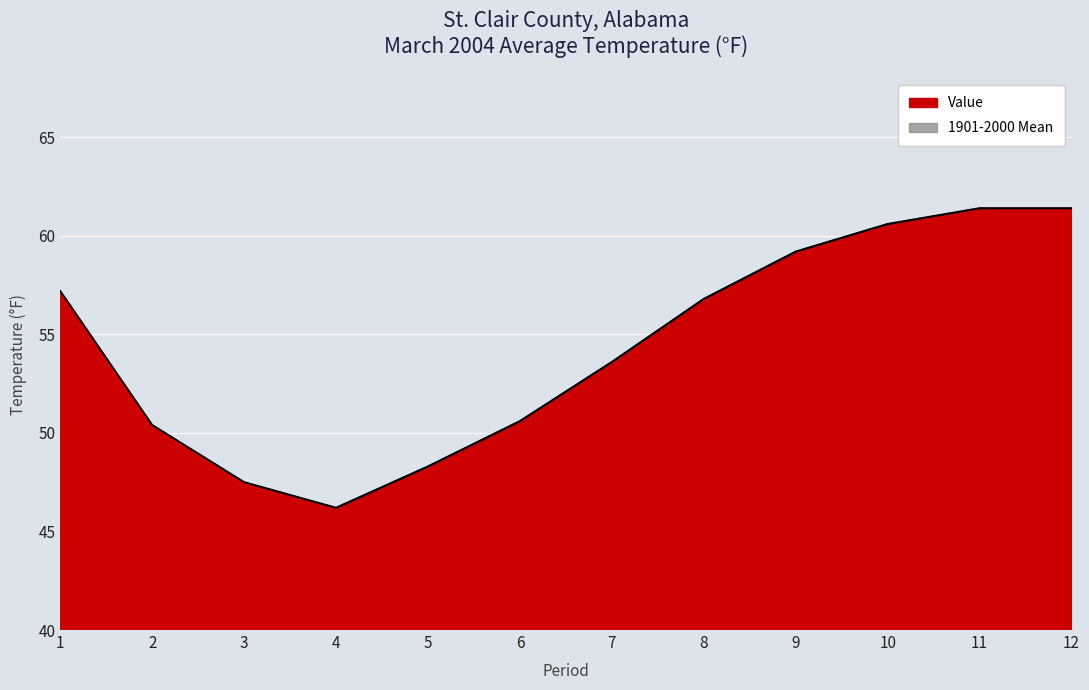

Reading left to right, list all the values displayed in this chart.

1=57.2	2=50.4	3=47.5	4=46.2	5=48.3	6=50.6	7=53.6	8=56.8	9=59.2	10=60.6	11=61.4	12=61.4